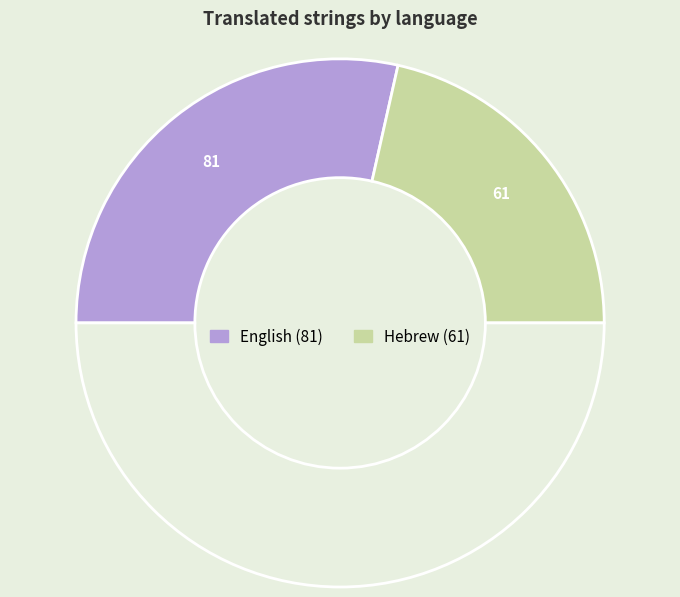

How many segments does this pie chart have?

3